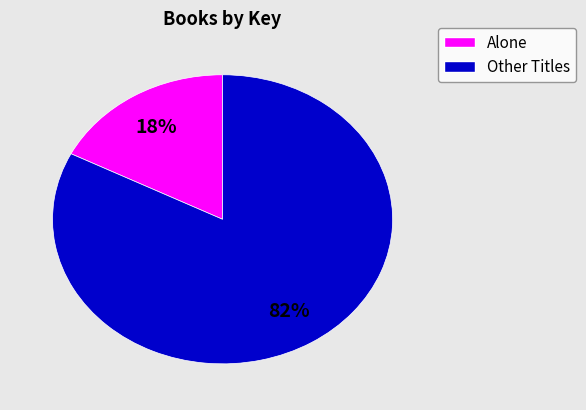

To the nearest percent, what is the average slice percentage?

50%